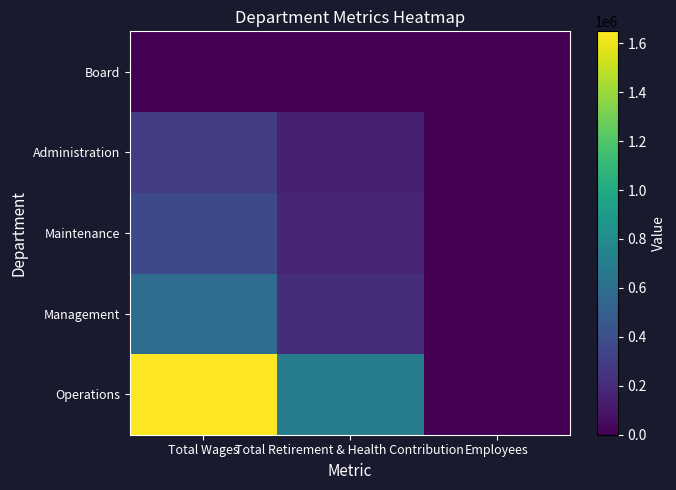

Count the number of data series in this chart.

5